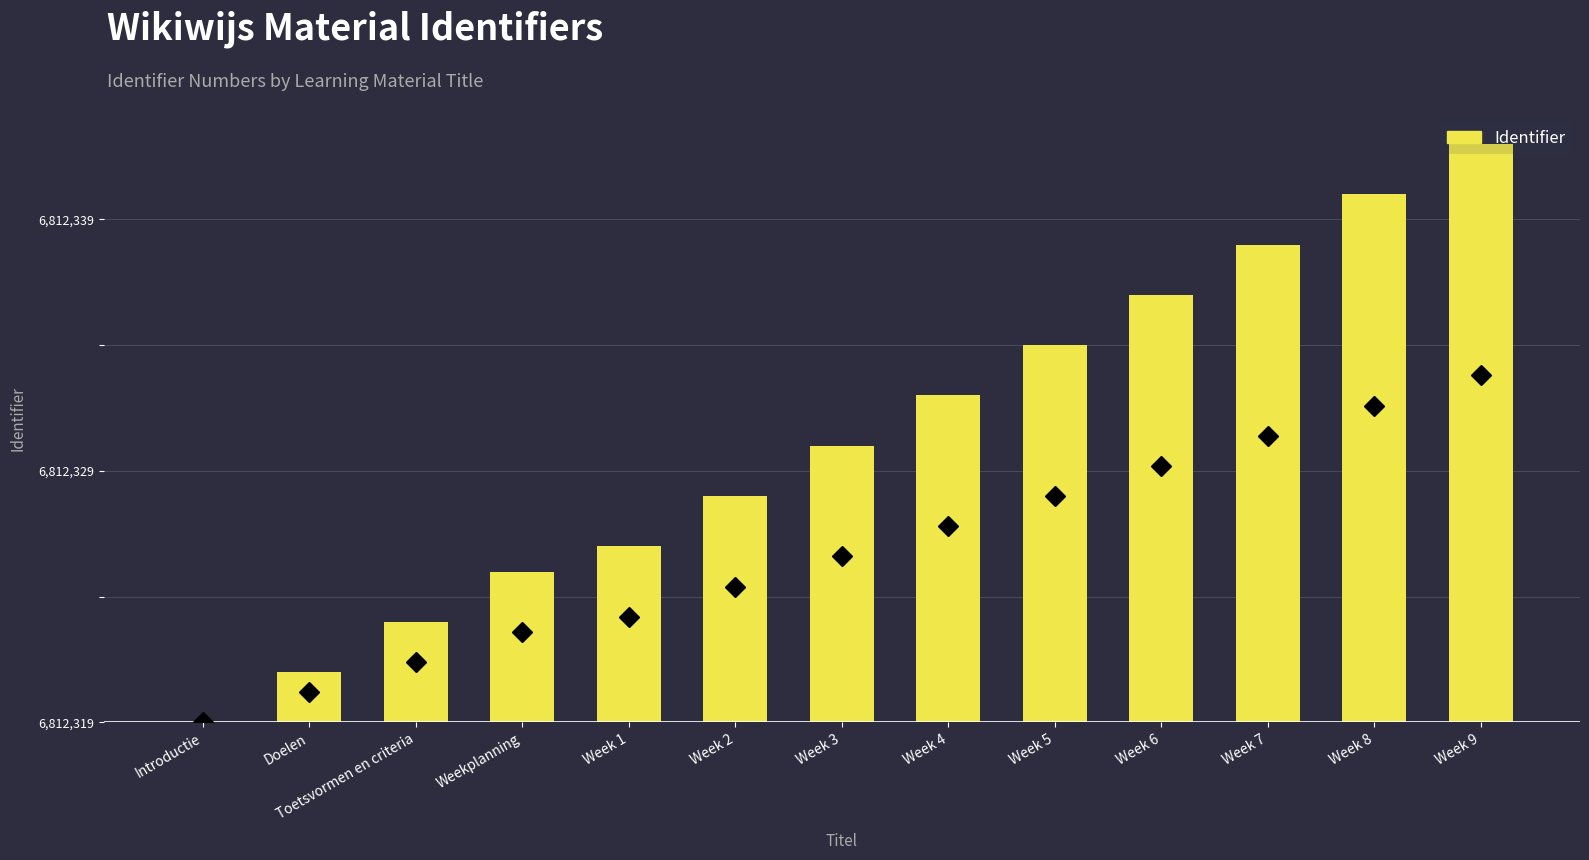

The value at Week 6 is 7. True or false?

False